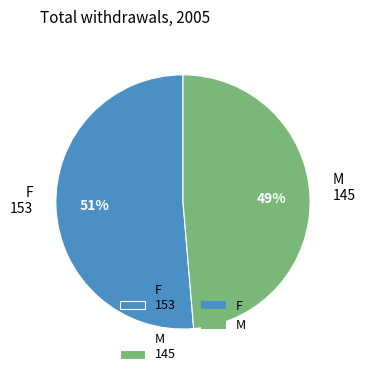

To the nearest percent, what percentage of the pie is F?

51%